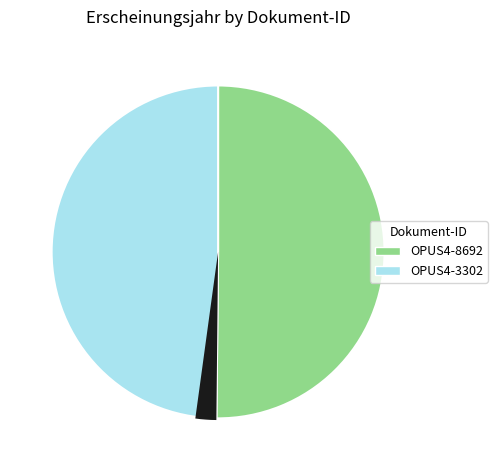

Is the sum of OPUS4-8692 and OPUS4-3302 greater than half?

Yes